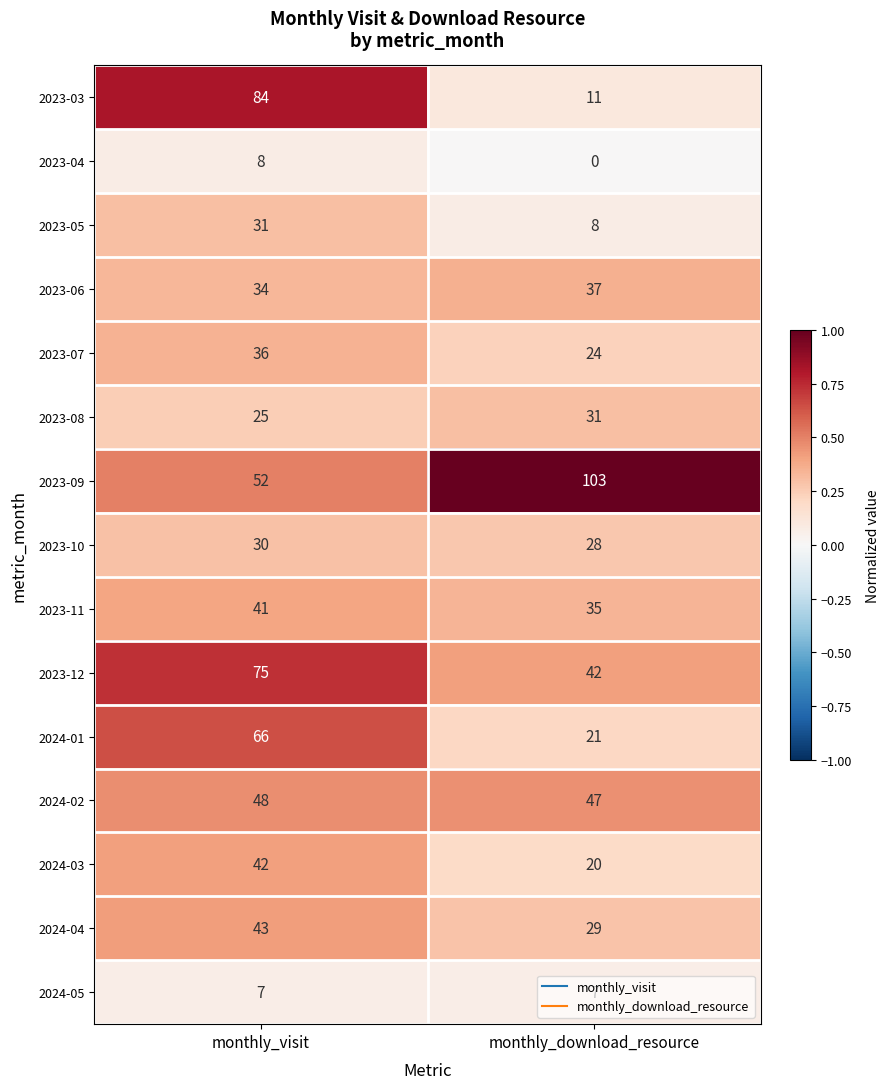

Which category has the highest value across all series?

monthly_download_resource